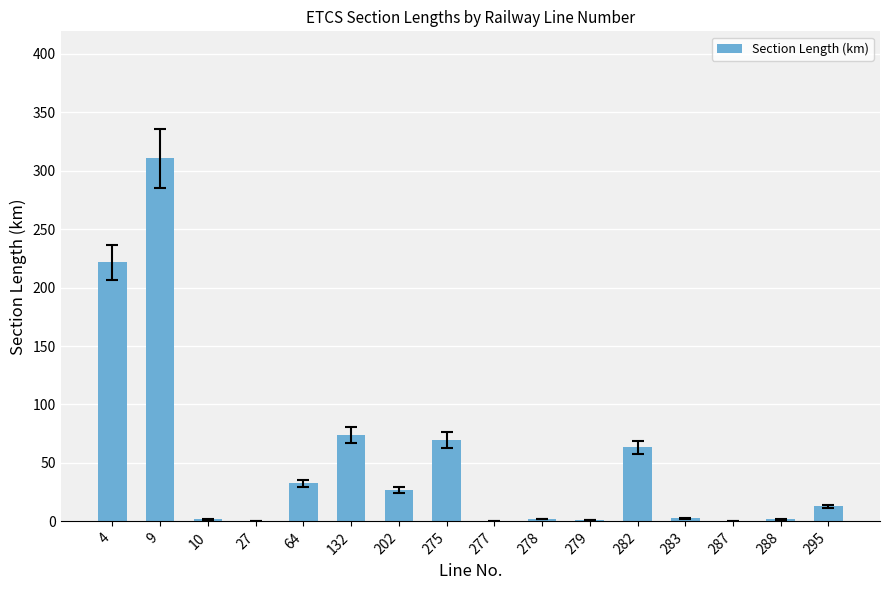

Which label corresponds to the largest value in the chart?

9